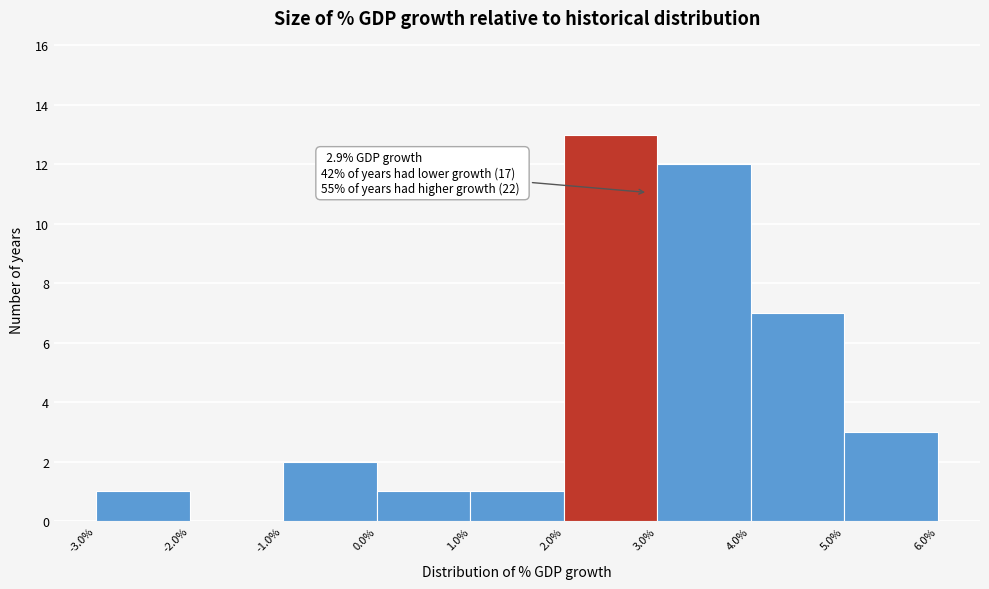

Which range on the x-axis has the tallest bar?

2.0% to 3.0%